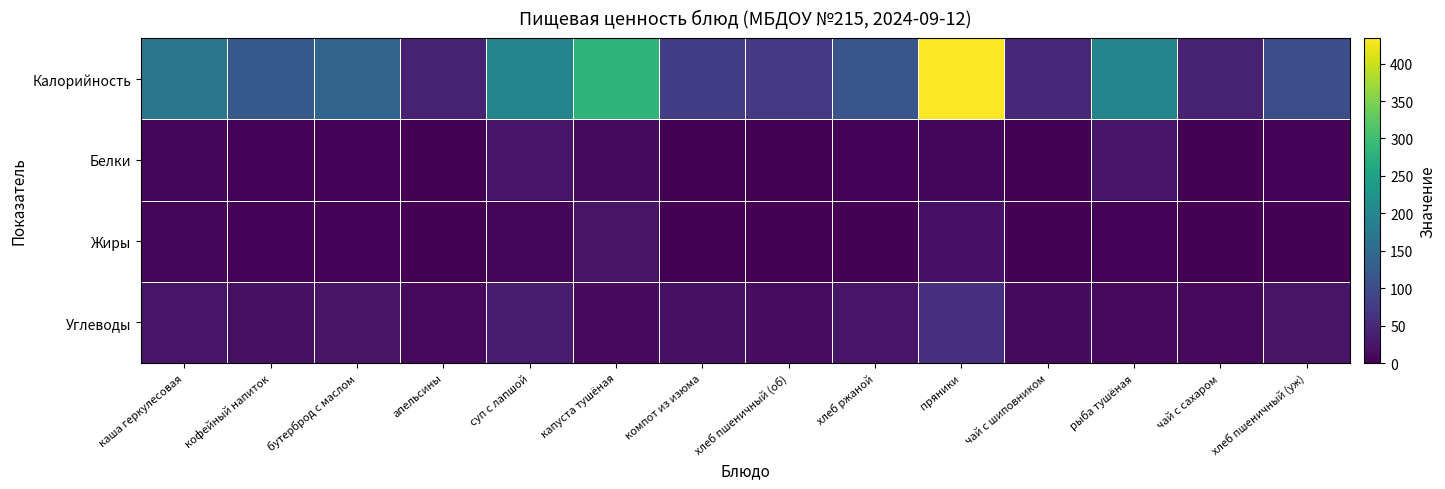

What is the sum of all Калорийность values?

2051.3